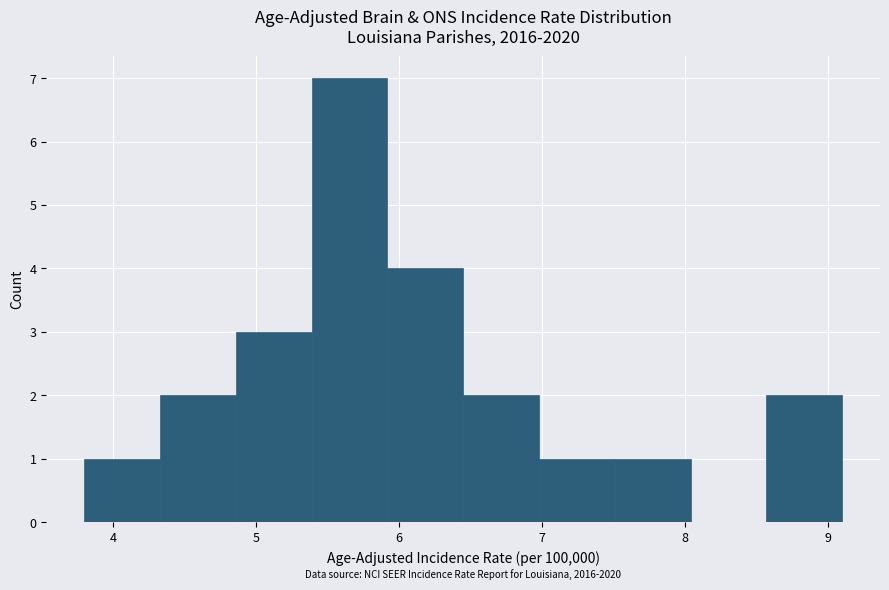

Over which range of the x-axis is the bar tallest?

5.39 to 5.92